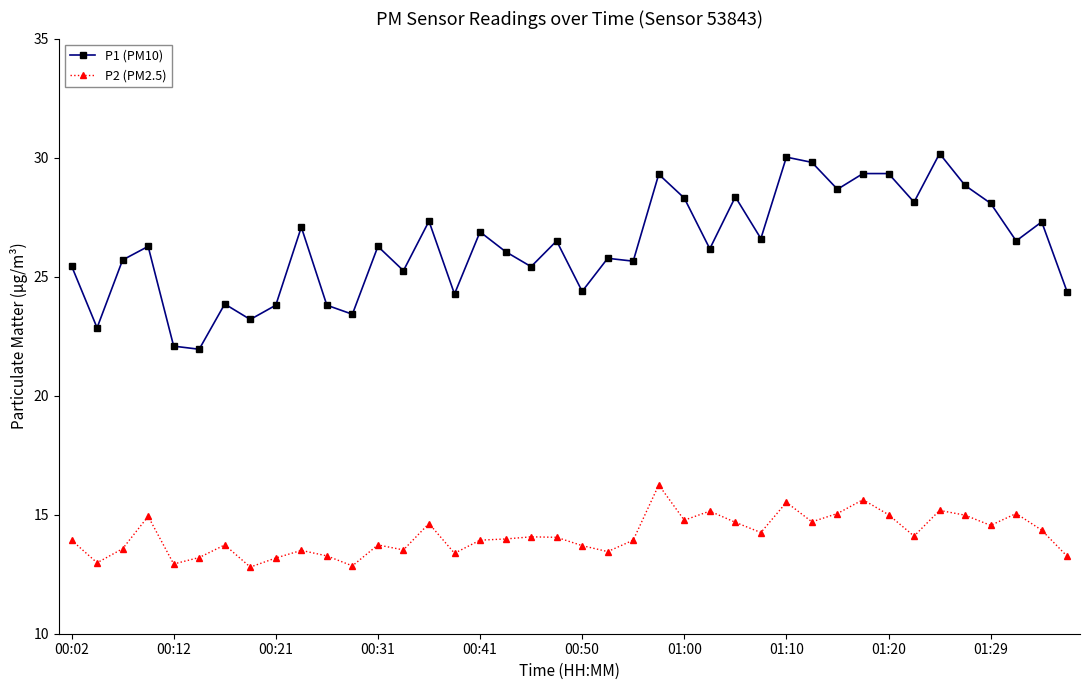

True or false: P1 (PM10) and P2 (PM2.5) cross at least once.

False